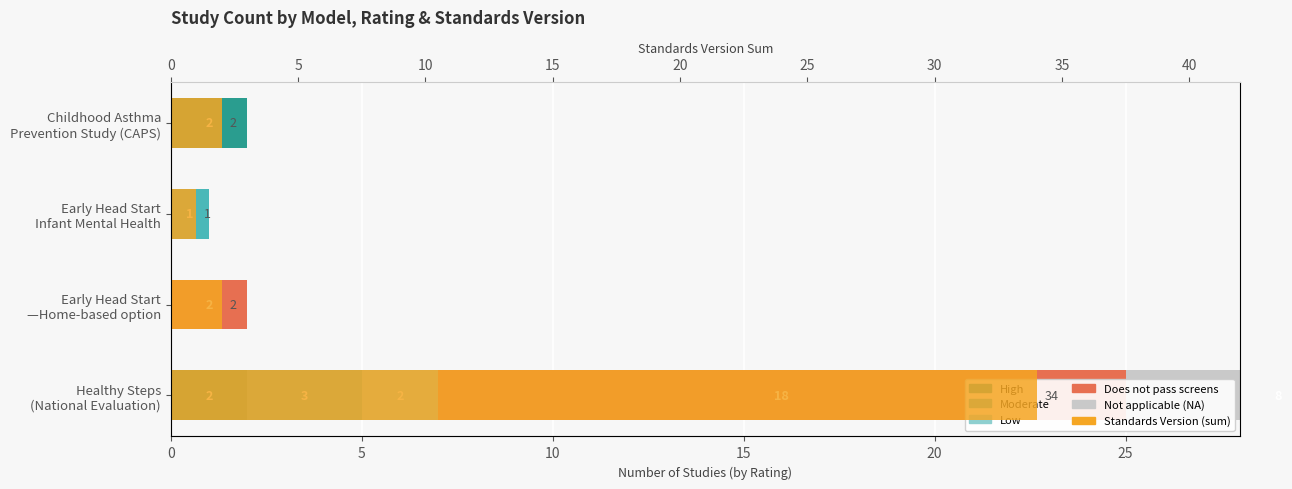

What is the sum of all Low values?

2